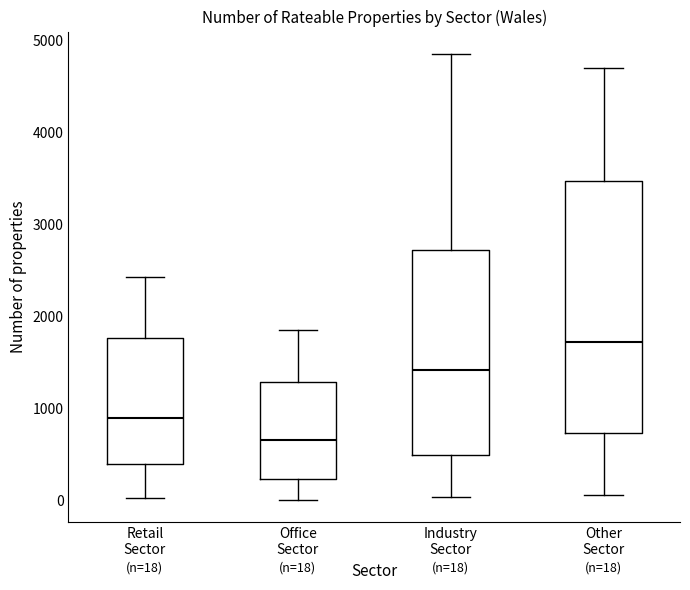

Which box is the tallest, from its lower edge to its upper edge?

Other Sector